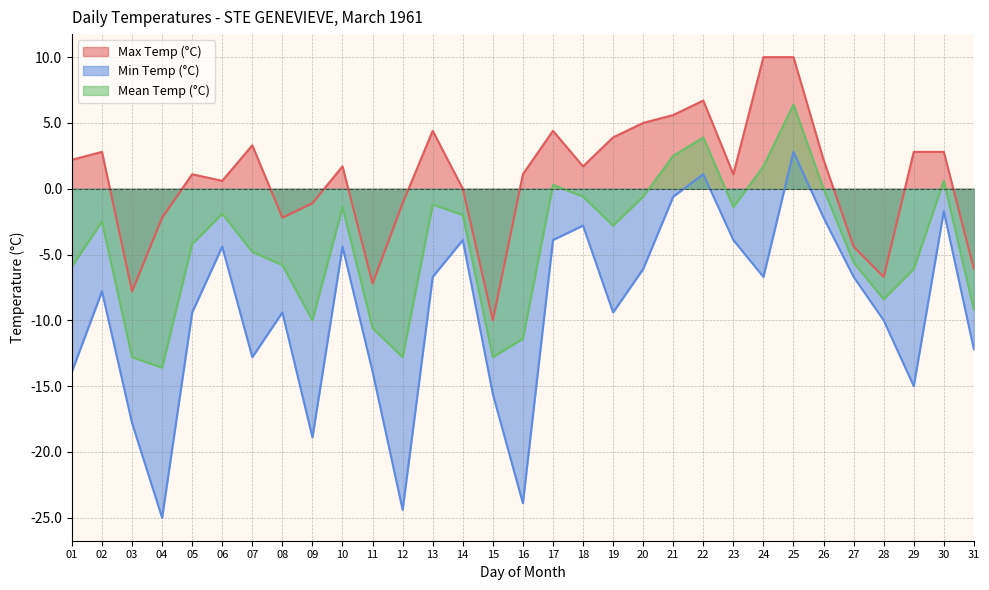

At which label does Min Temp (°C) first exceed -7?

06